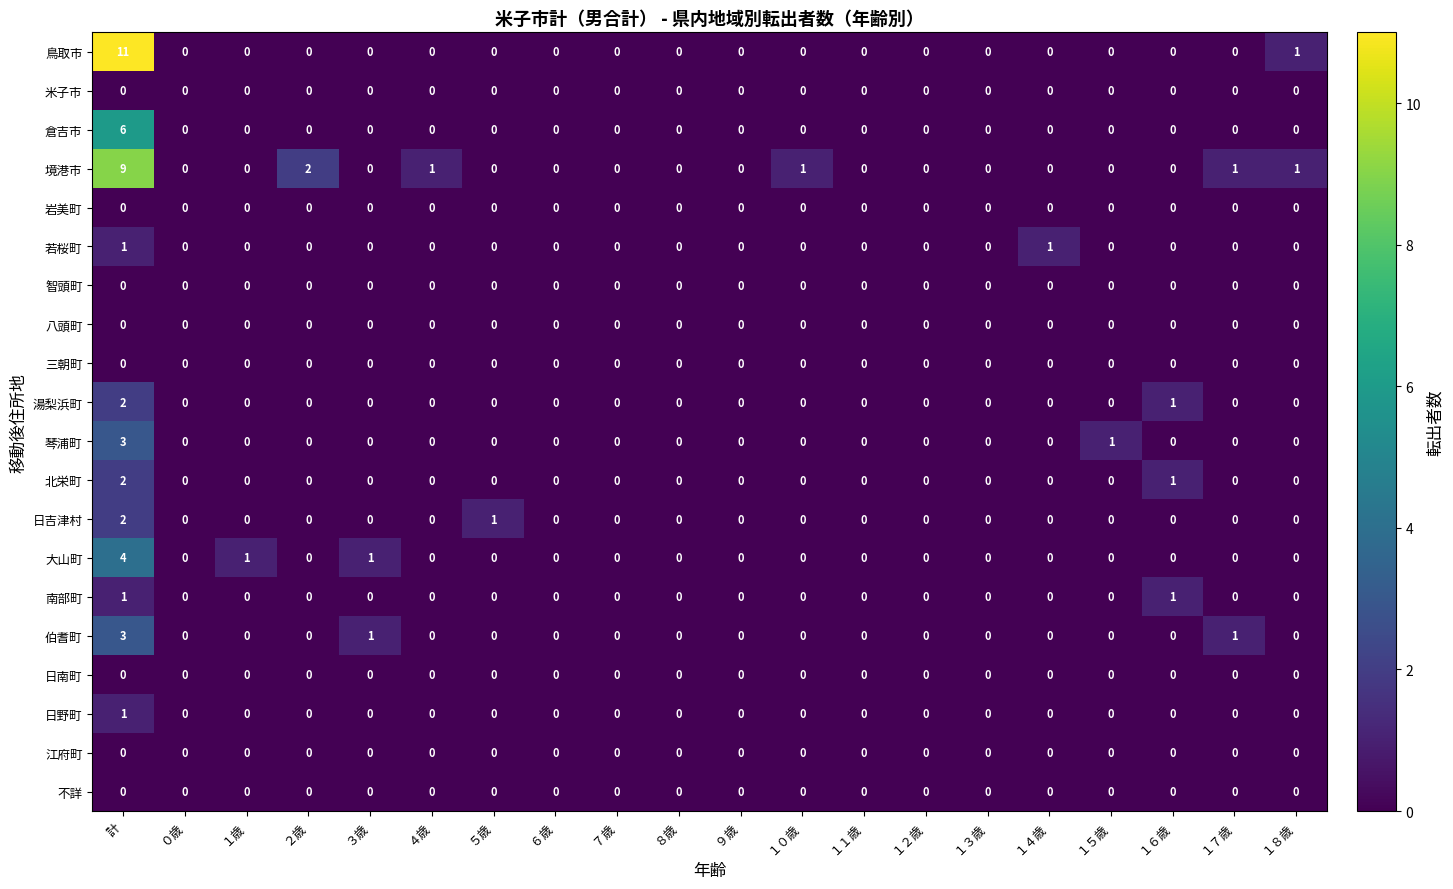

How many distinct data groups are displayed?

20